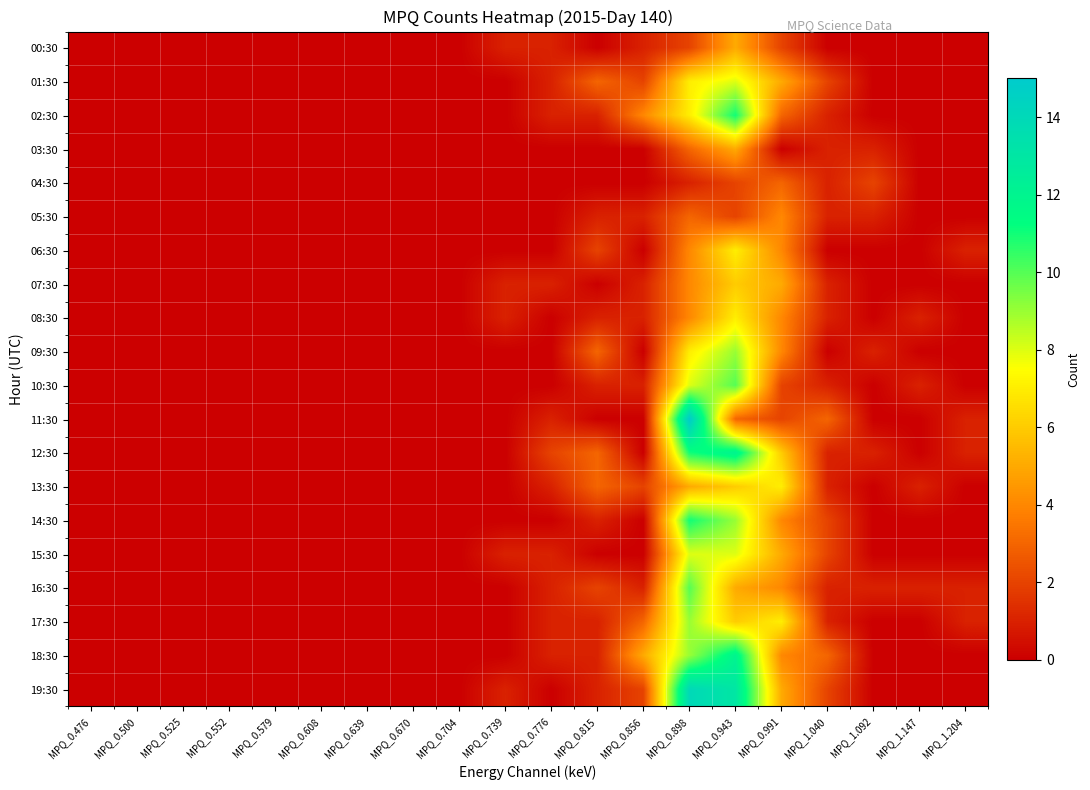

Rank the series at MPQ_0.815 from lowest to highest value.

00:30, 03:30, 04:30, 07:30, 11:30, 15:30, 02:30, 05:30, 08:30, 10:30, 14:30, 17:30, 18:30, 19:30, 06:30, 16:30, 01:30, 09:30, 12:30, 13:30